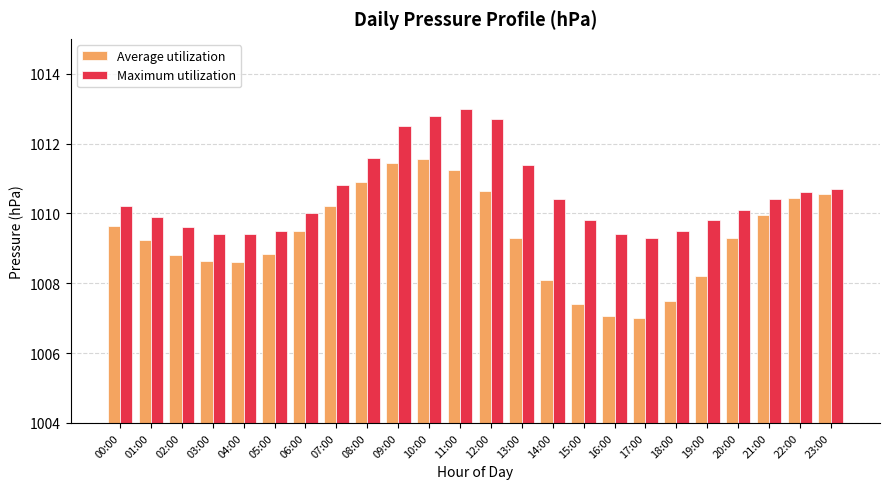

Rank the series by their maximum value, from lowest to highest.

Average utilization, Maximum utilization